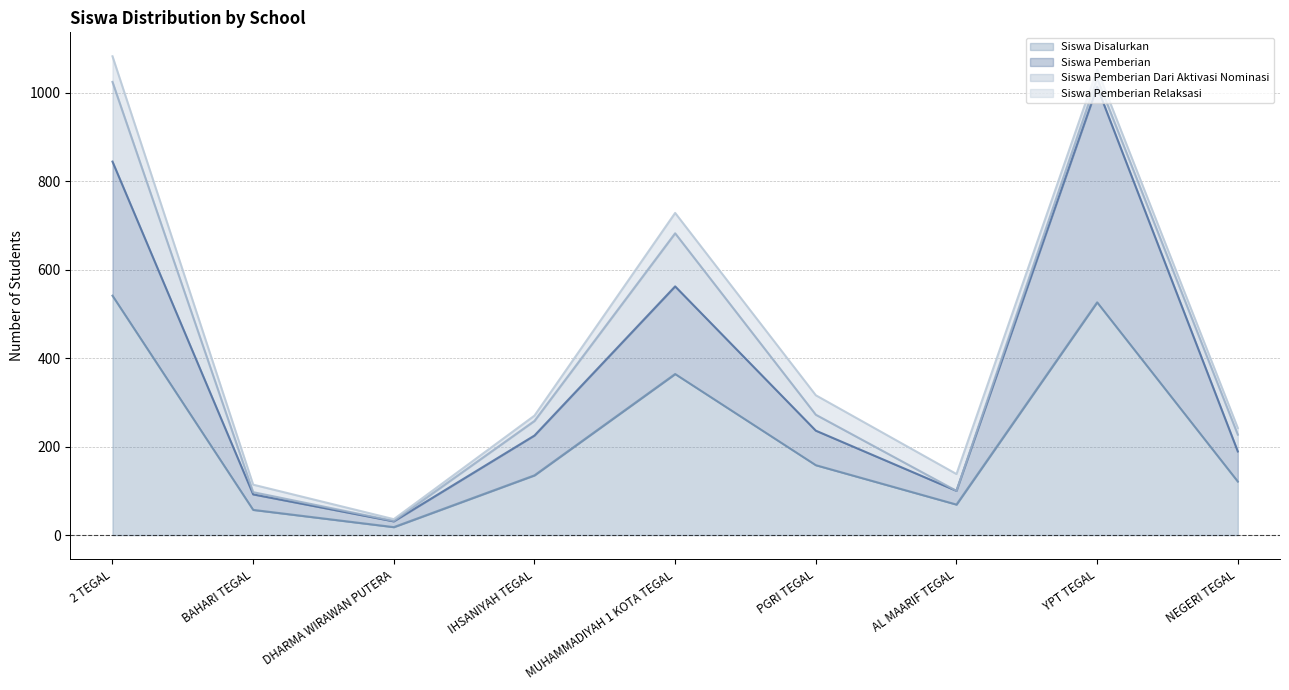

What is the minimum value for Siswa Disalurkan?

18